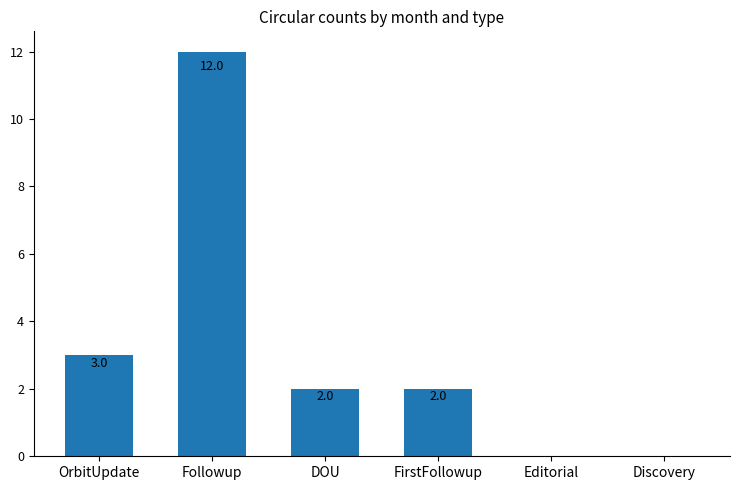

Reading right to left, what are all the values shown in this chart?

Discovery=0	Editorial=0	FirstFollowup=2	DOU=2	Followup=12	OrbitUpdate=3